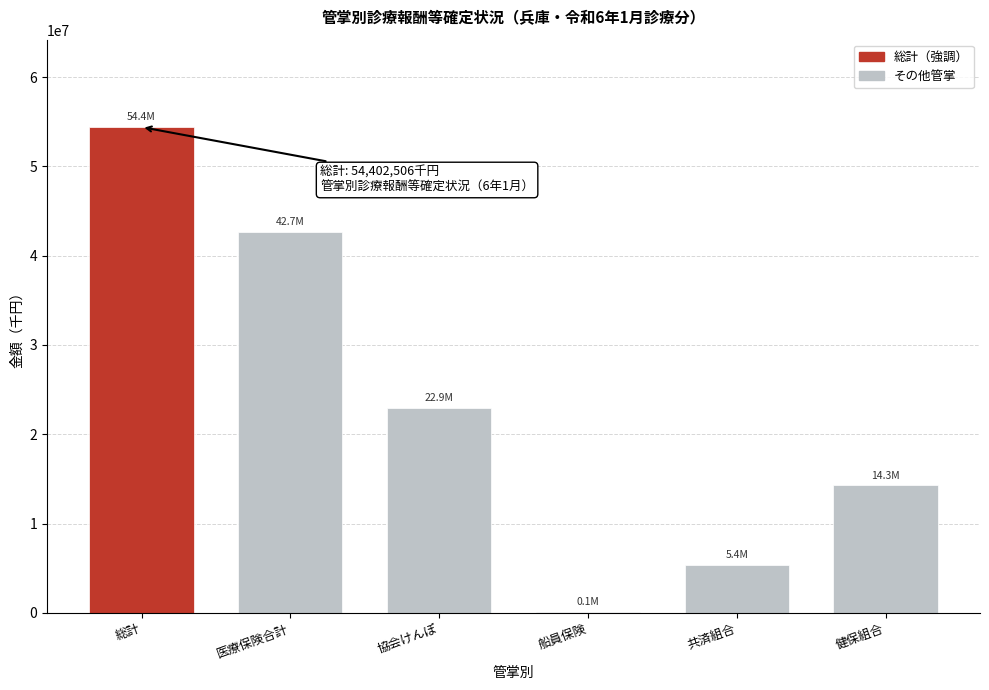

Reading left to right, extract all data points from this chart.

総計=54402505.9	医療保険合計=42653444.2	協会けんぽ=22922957.7	船員保険=77546.1	共済組合=5386982.9	健保組合=14265957.4